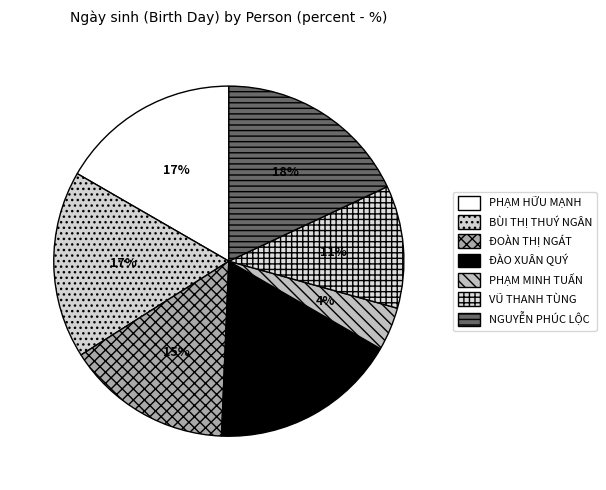

How many segments does this pie chart have?

7